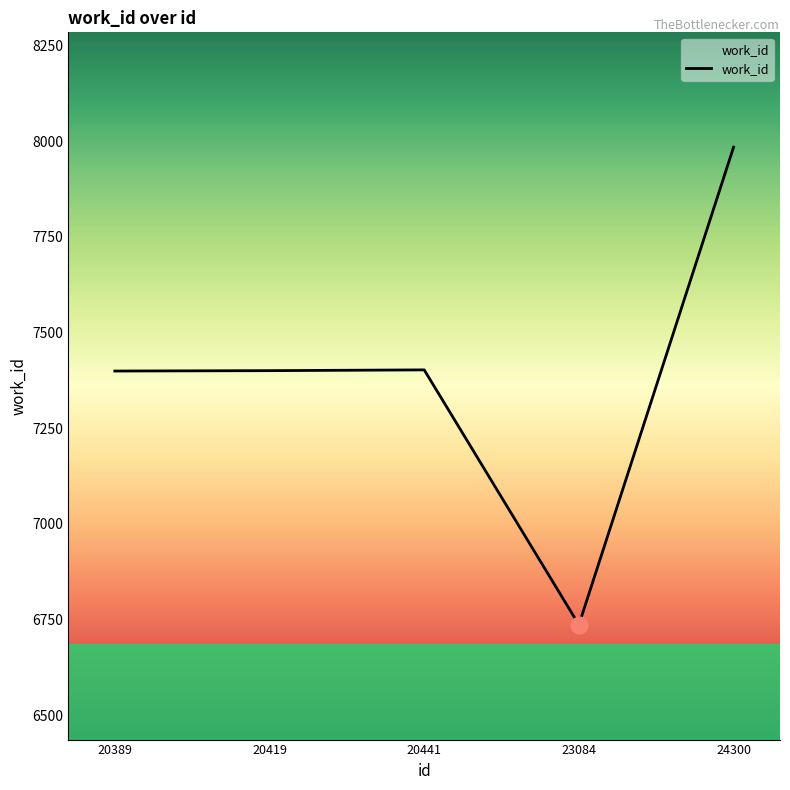

What is the maximum value shown in the chart?

7984